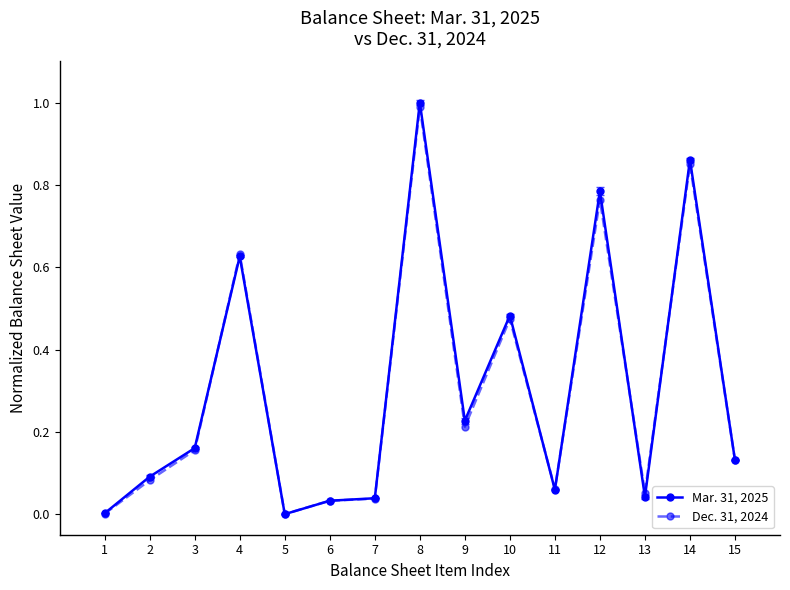

Which series has the largest range (max minus min)?

Mar. 31, 2025